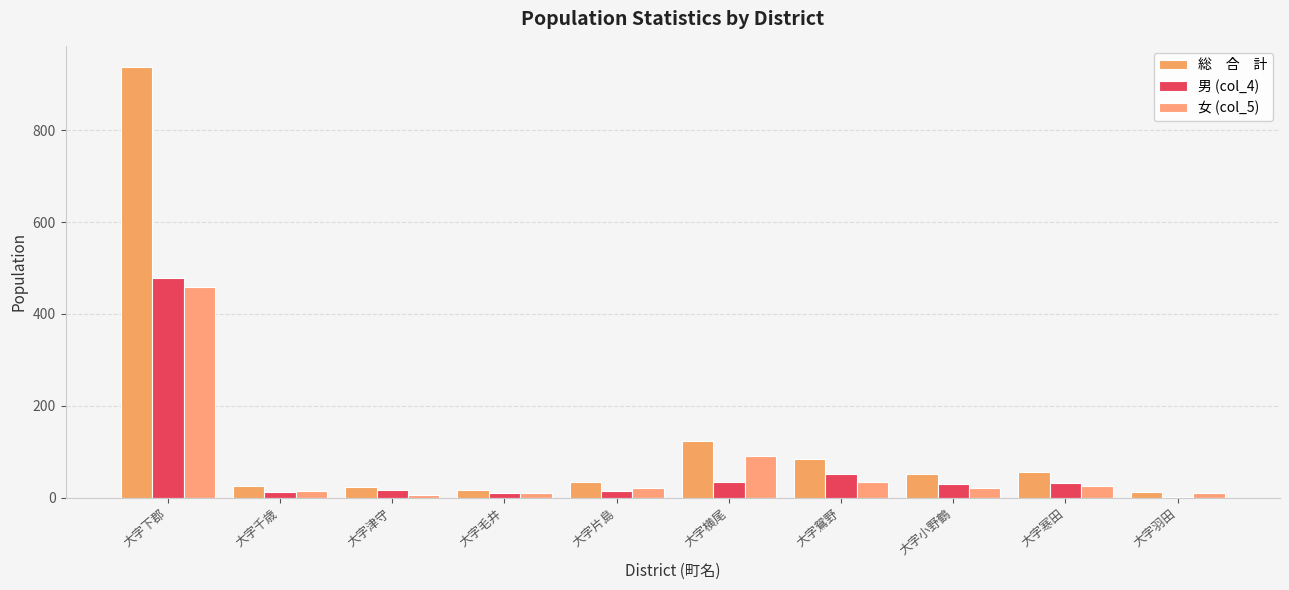

Reading left to right, transcribe all the data shown in this chart.

総　合　計: 937	26	22	17	34	124	85	51	56	13
男 (col_4): 478	12	16	10	14	34	52	30	31	2
女 (col_5): 459	14	6	9	20	90	33	21	25	11